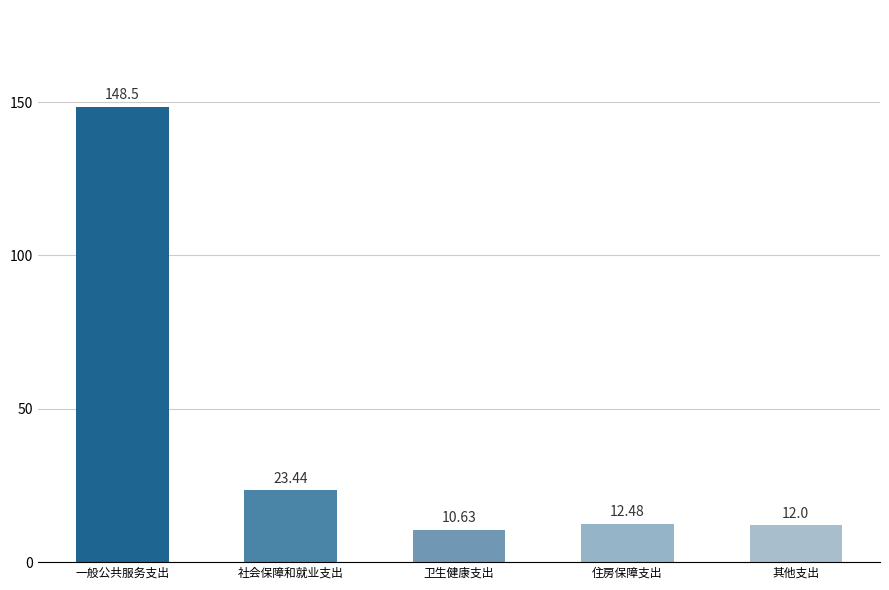

What is the sum of the values at 社会保障和就业支出 and 卫生健康支出?

34.1